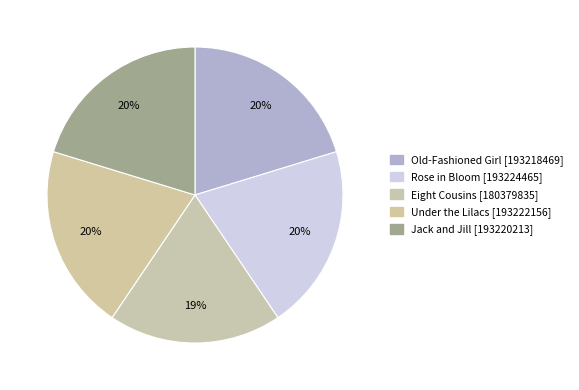

Combined, what portion of the pie is Eight Cousins and Old-Fashioned Girl?

39.2%